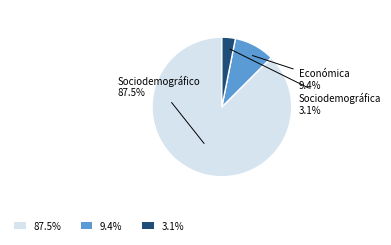

Does any single category account for the majority?

Yes